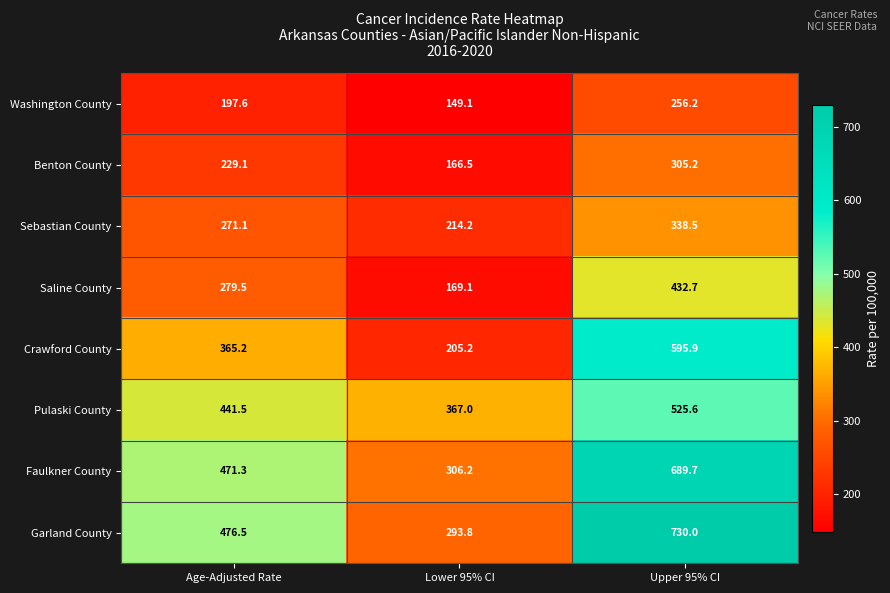

What is the sum of the Crawford County values at Upper 95% CI and Age-Adjusted Rate?

961.1